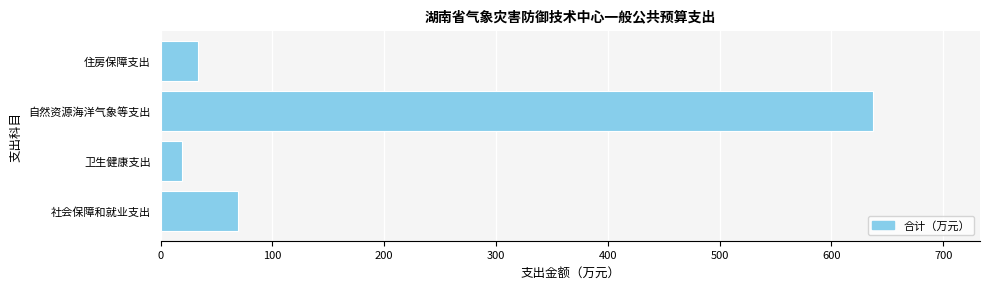

Reading bottom to top, what are all the values shown in this chart?

69.3	19.5	637.3	33.0